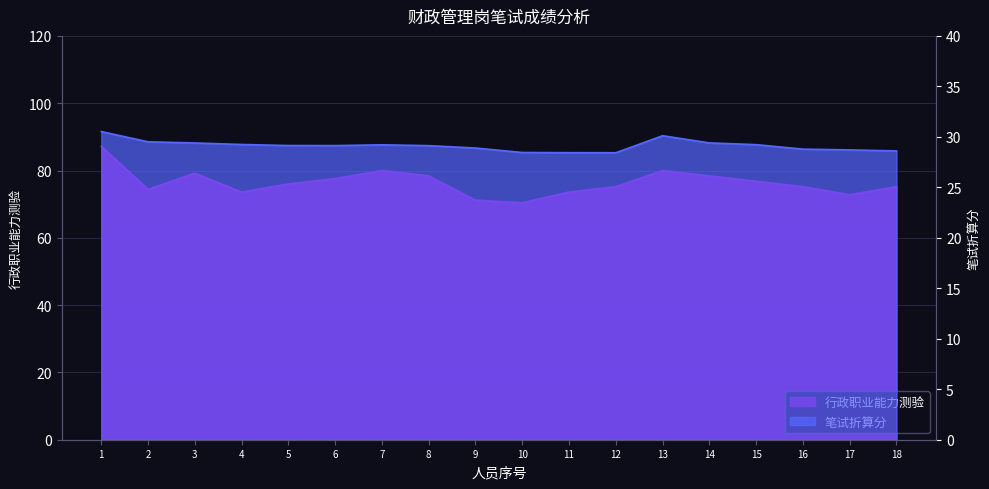

The value of 笔试折算分 at 2 is 41.6. True or false?

False